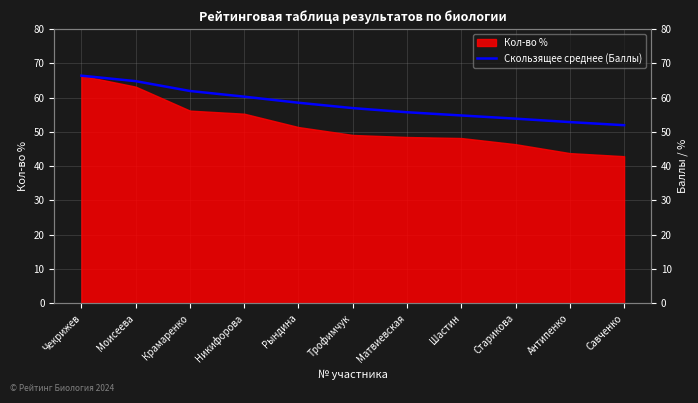

True or false: the data shows 64.8 at Моисеева.

True